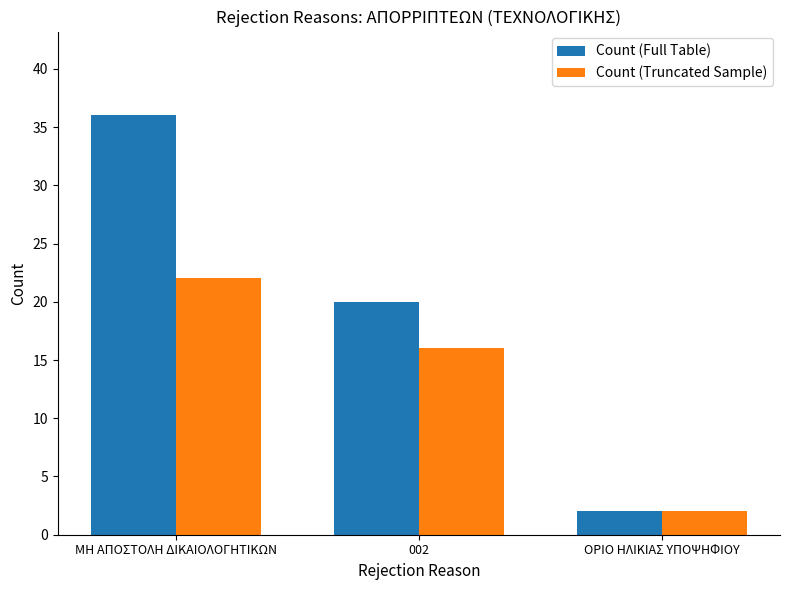

Between ΜΗ ΑΠΟΣΤΟΛΗ ΔΙΚΑΙΟΛΟΓΗΤΙΚΩΝ and ΟΡΙΟ ΗΛΙΚΙΑΣ ΥΠΟΨΗΦΙΟΥ, which series saw the biggest shift?

Count (Full Table)